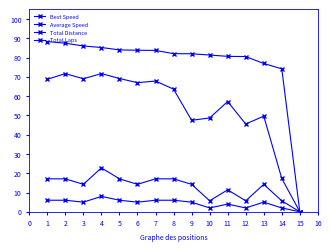

True or false: Best Speed and Total Laps cross at least once.

False